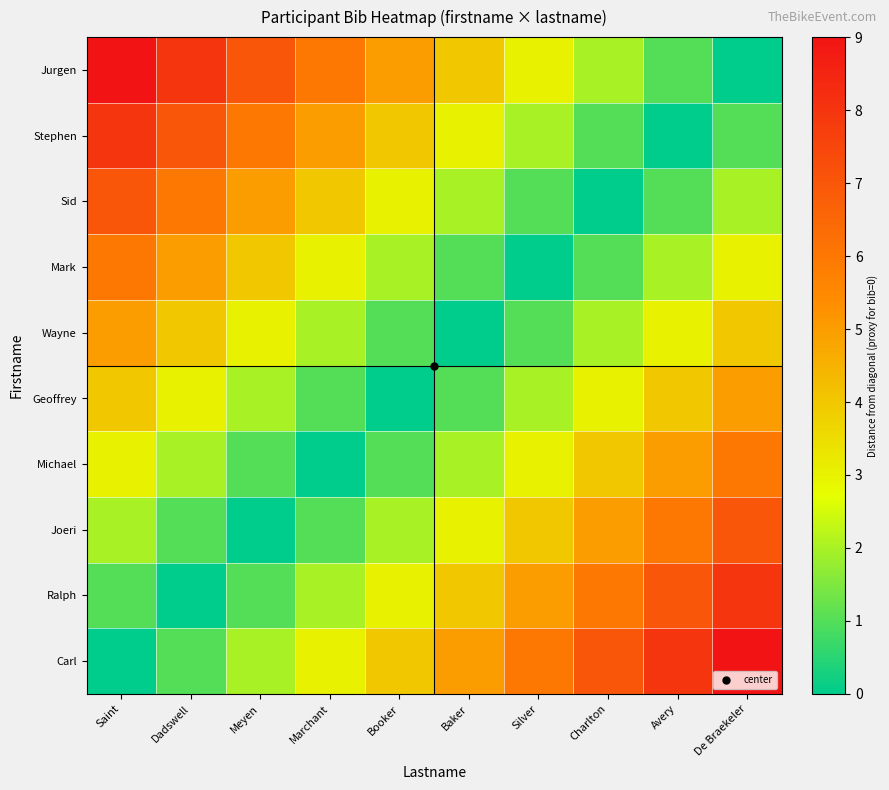

Which series has the largest total across all categories?

Carl